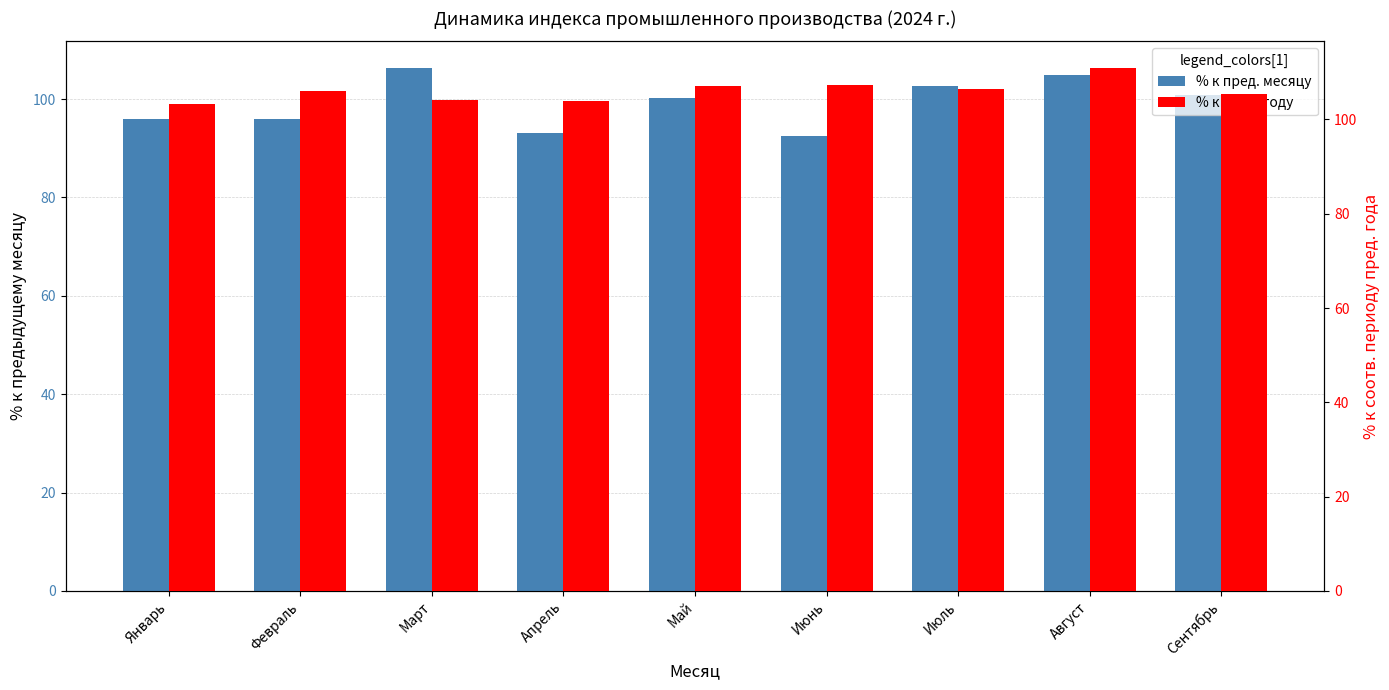

What is the value of the % к пред. году bar at the 1st from the left?

103.2